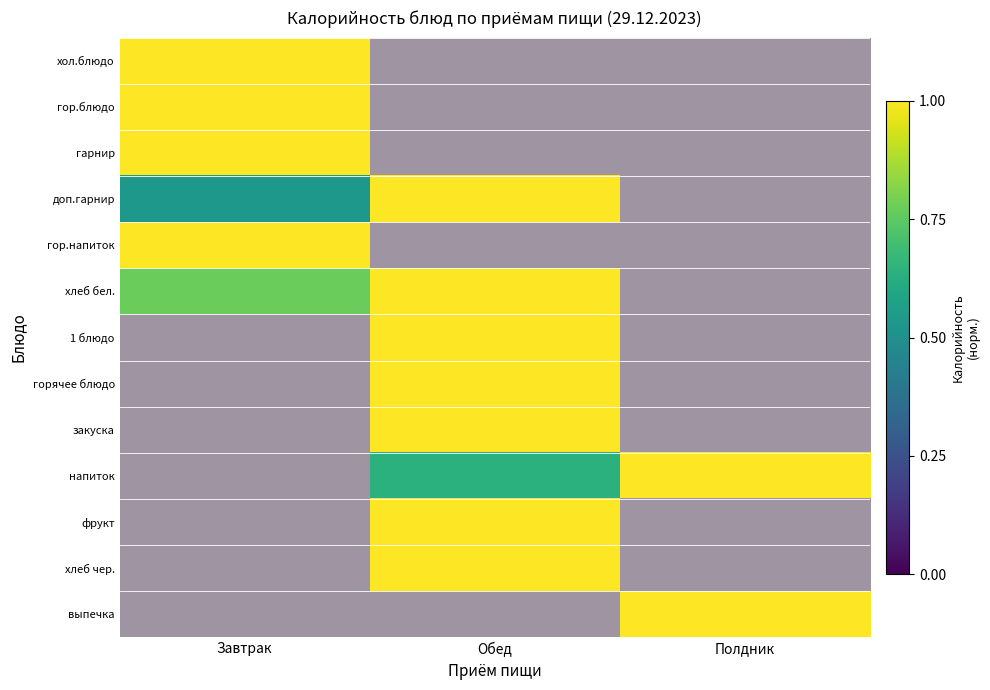

How many series are shown in this chart?

13